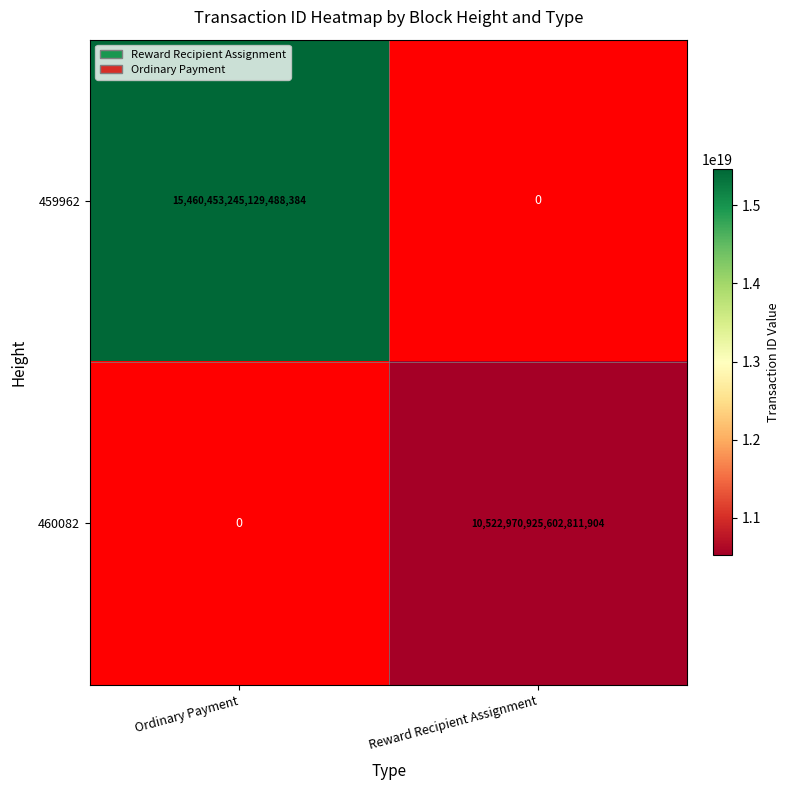

The value of 459962 at Reward Recipient Assignment is 1.4. True or false?

False